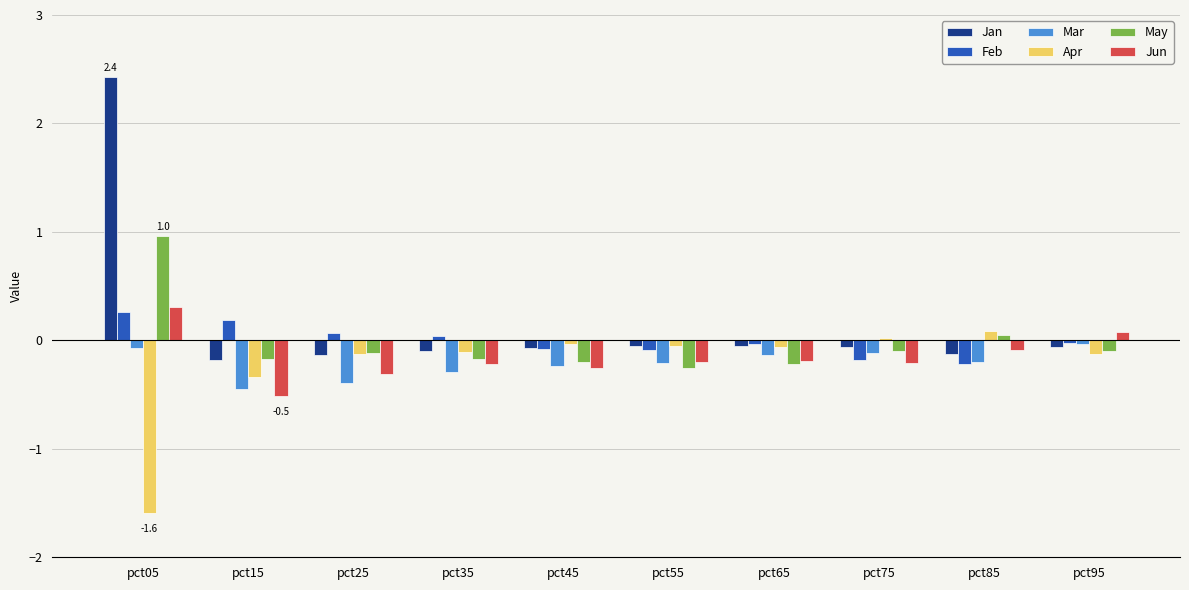

What is the difference between the highest and lowest values at pct35?

0.3